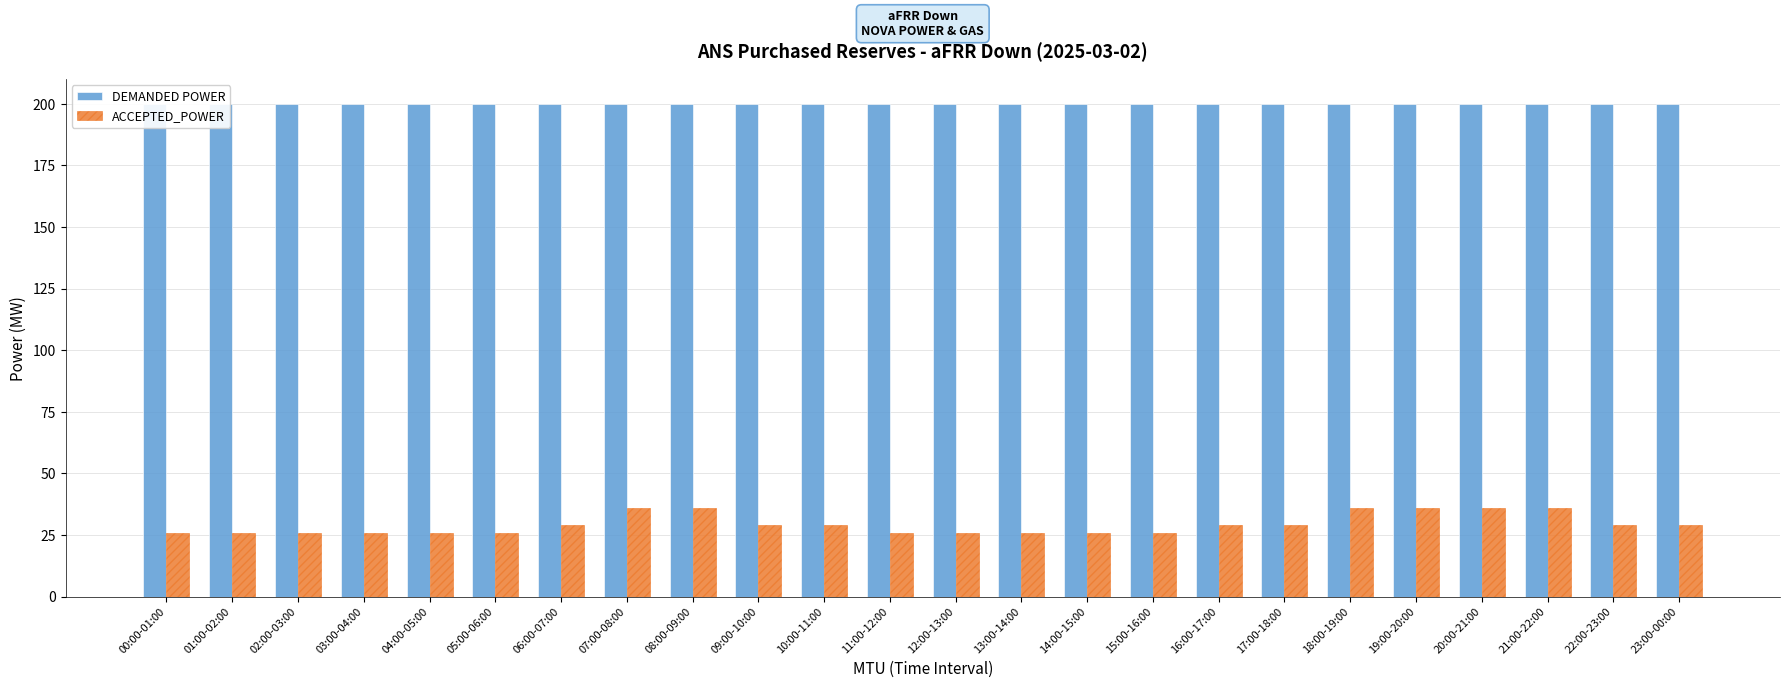

Is it true that DEMANDED POWER equals 134 at 09:00-10:00?

False